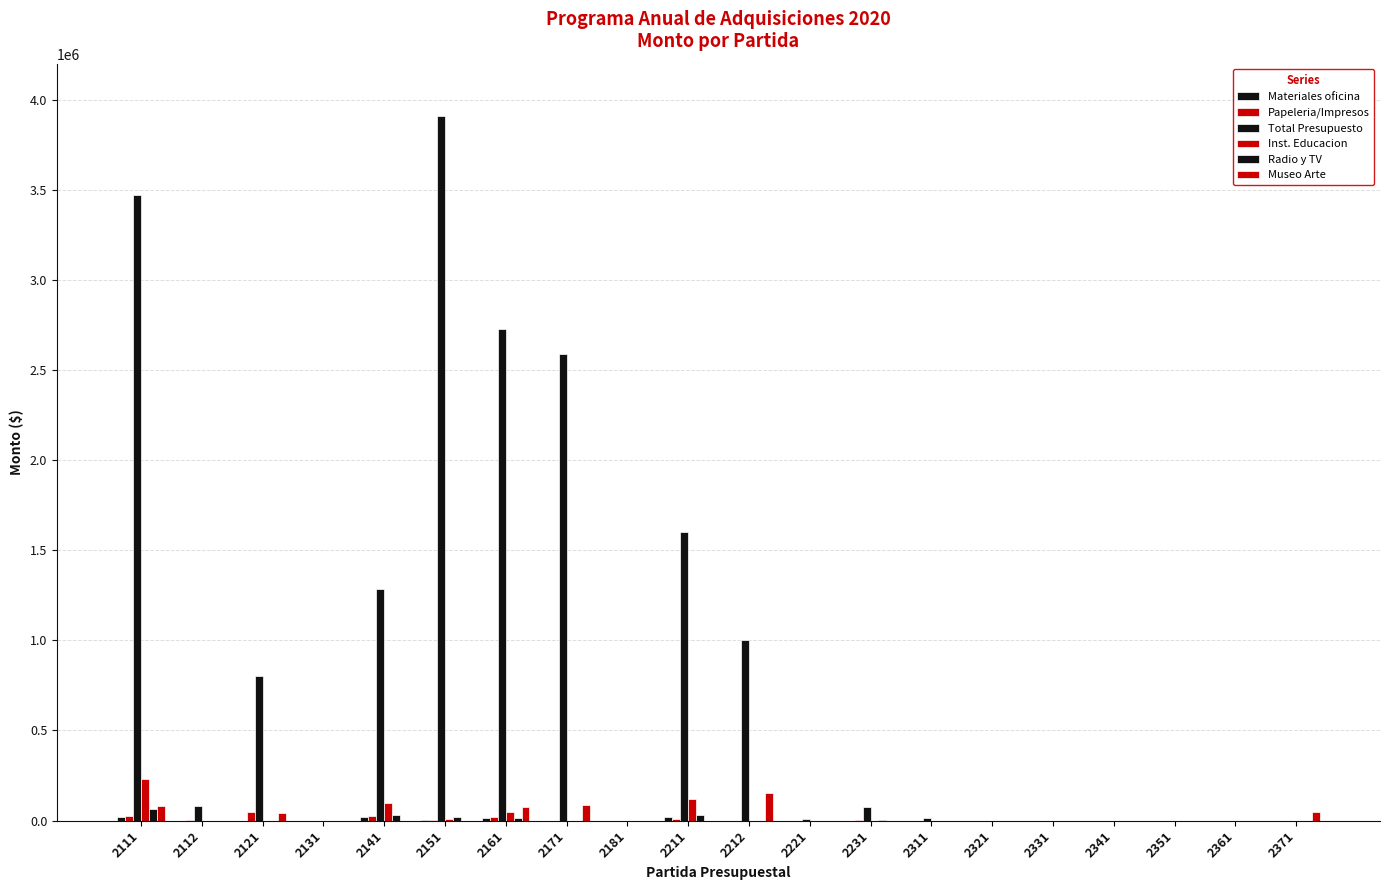

What is the sum of the Total Presupuesto values at 2171 and 2121?

3390883